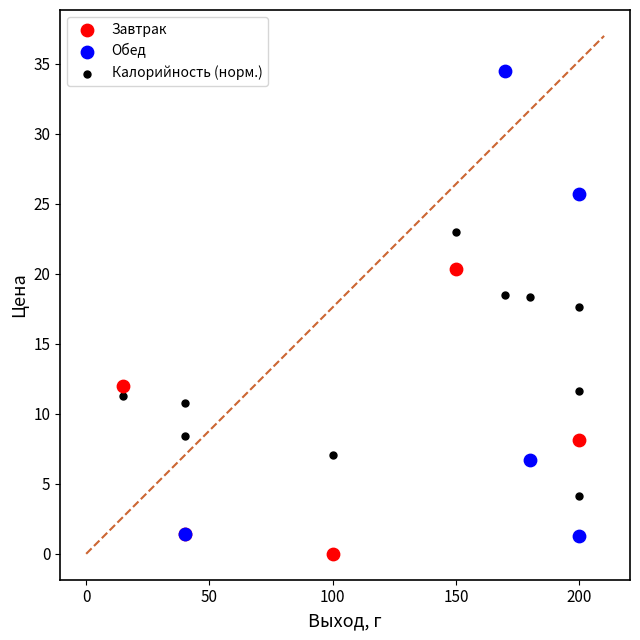

Which series contains the highest Y value?

Обед